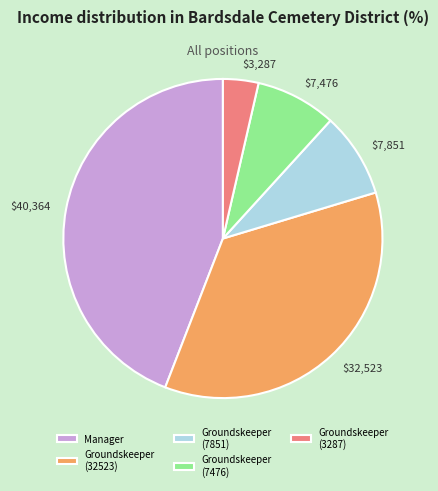

Is it true that Groundskeeper (32523) is 36% of the pie?

True